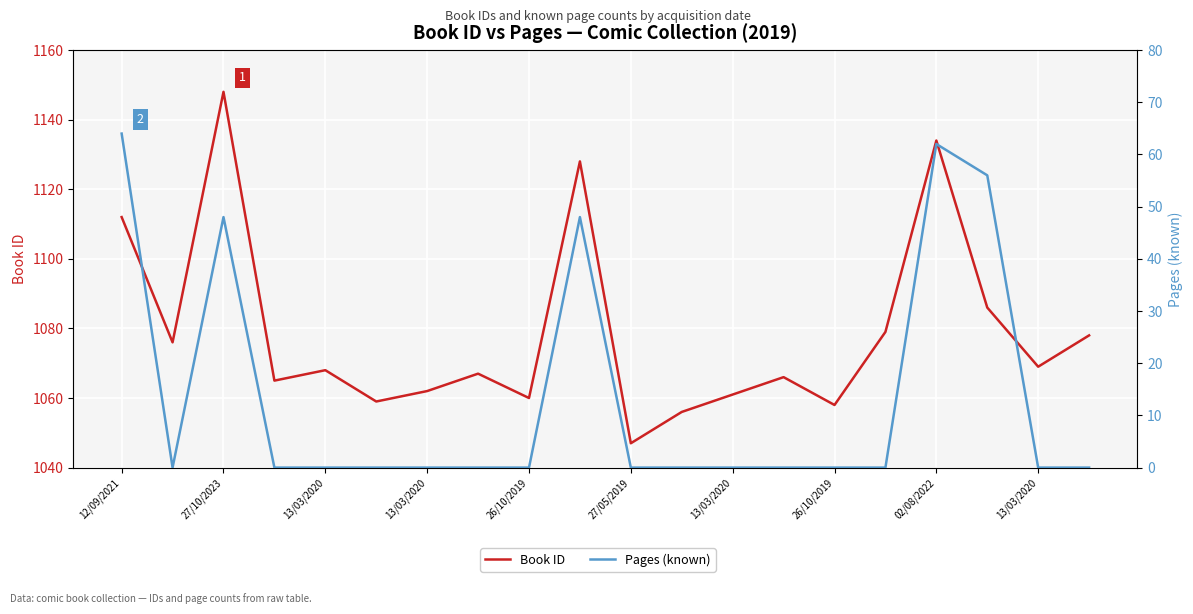

What is the sum of all Book ID values?

21579